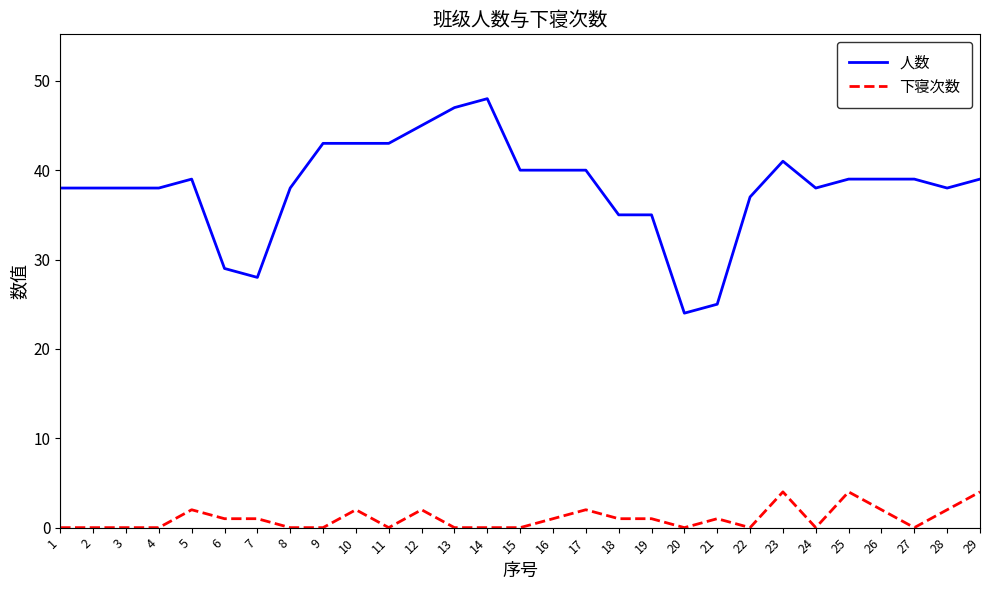

True or false: 人数 and 下寝次数 cross at least once.

False